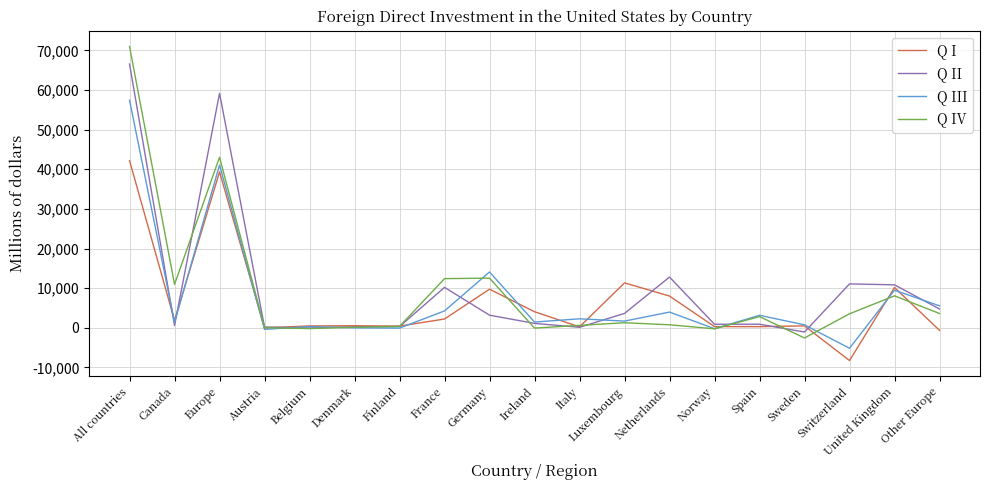

How many lines are shown in the chart?

4